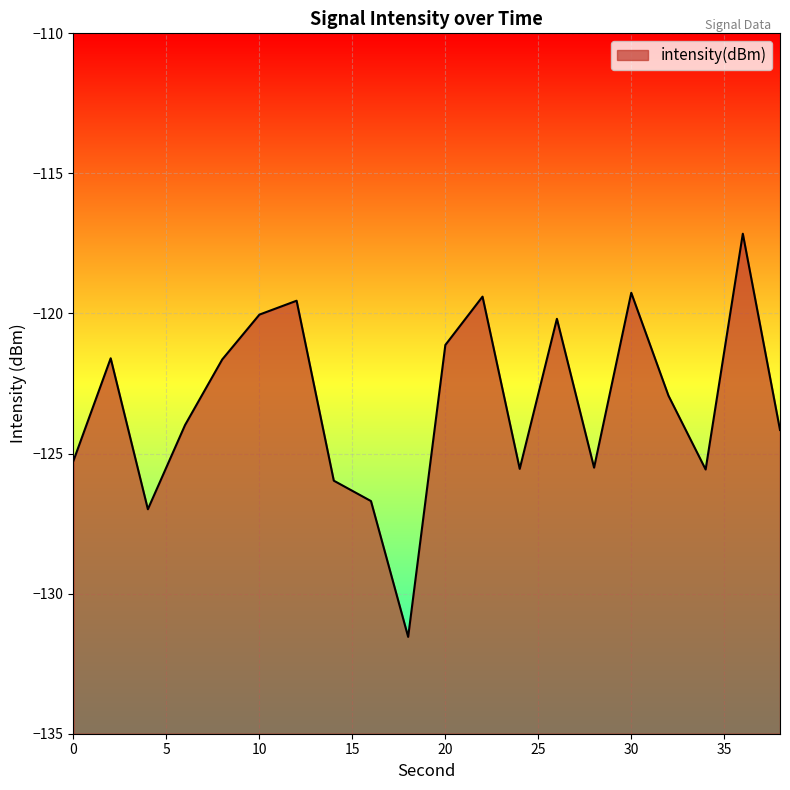

What is the change in value from 34 to 38?

+1.4